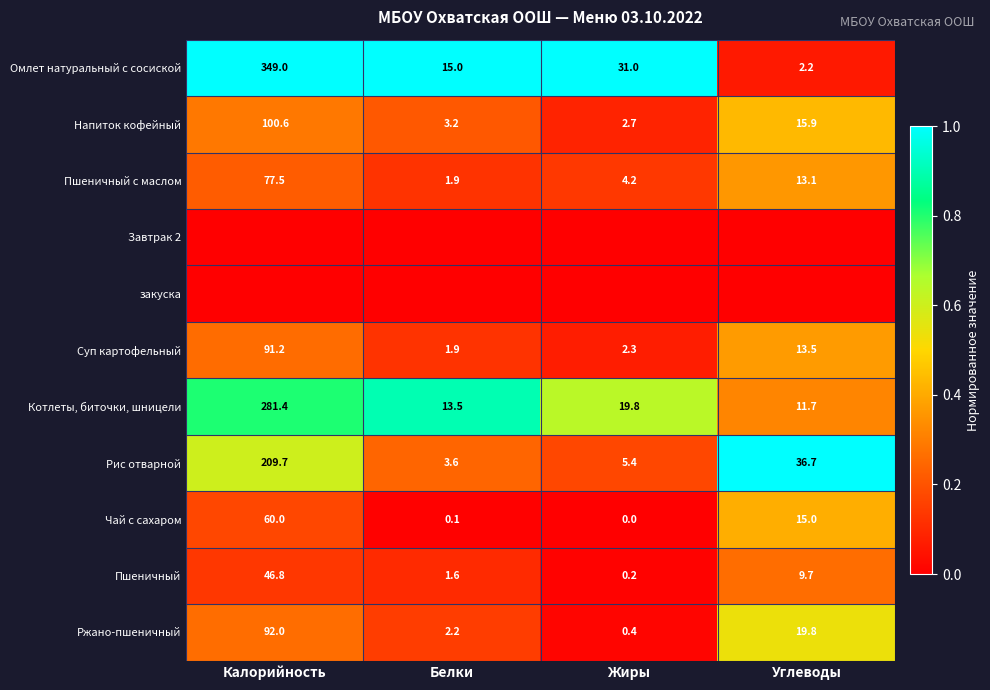

Is it true that Котлеты, биточки, шницели equals 11.7 at Углеводы?

True